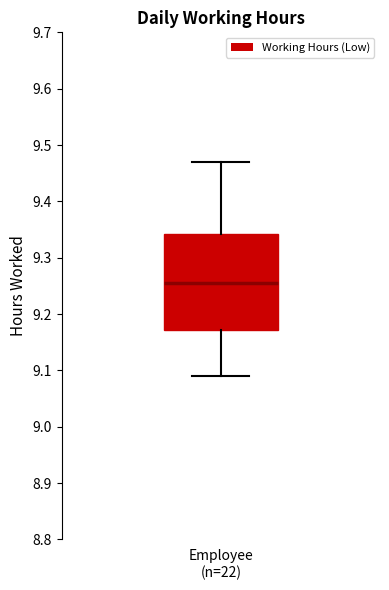

Where does the median line of the box for Employee (n=22) sit on the y-axis? The values are not printed on the chart, so give them approximately, as read against the axis.

9.26